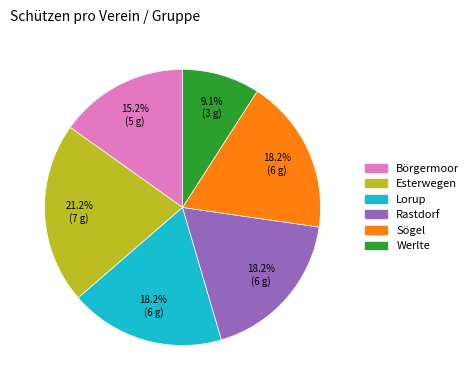

What percentage is the Rastdorf slice, to the nearest percent?

18%